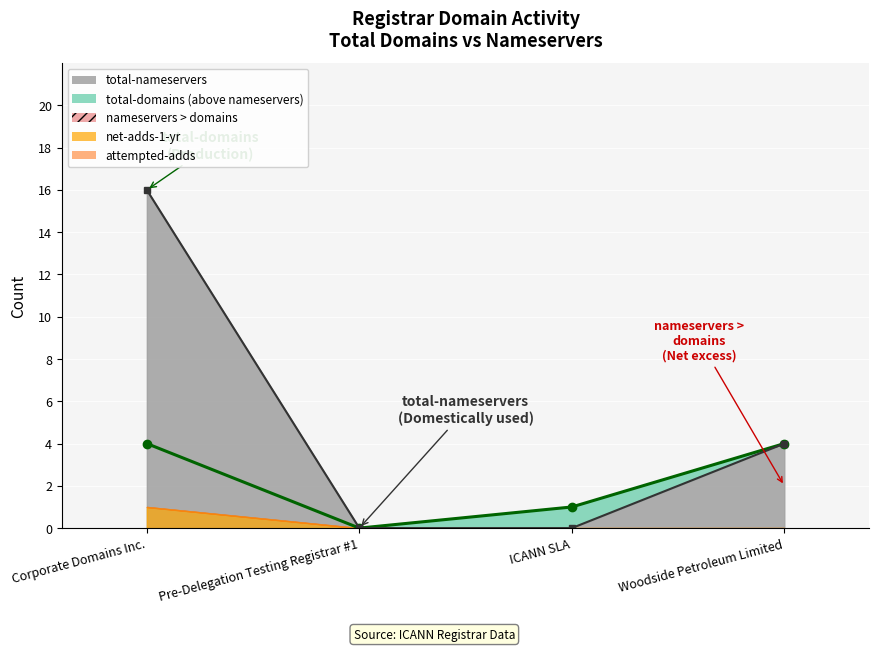

What is the value of the total-domains (line) point at the 1st from the left?

4